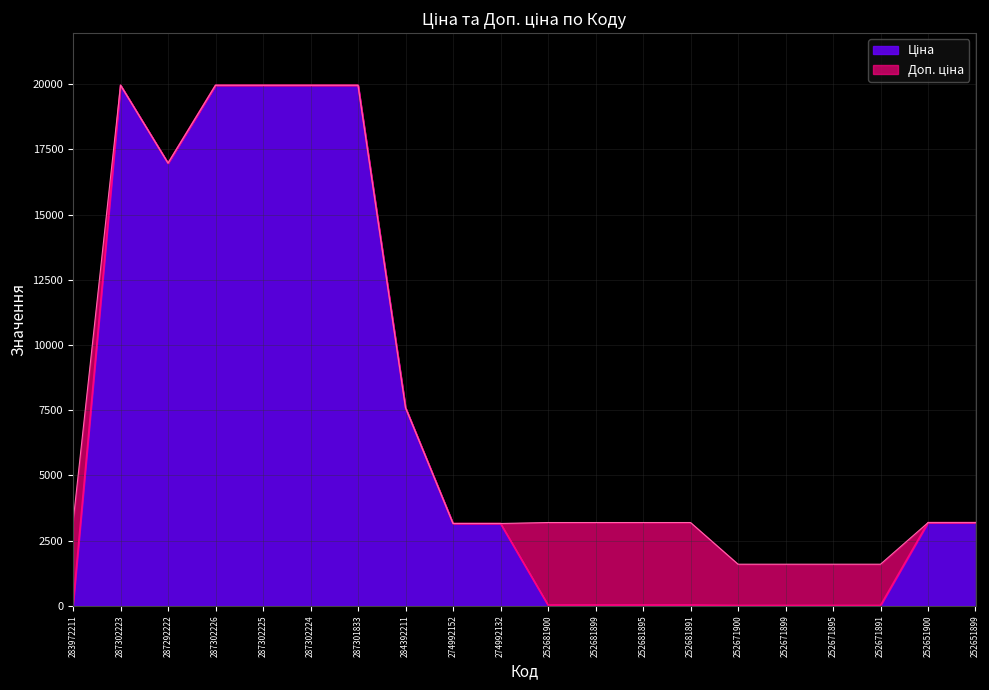

What is the highest value of the Доп. ціна series?

19964.2